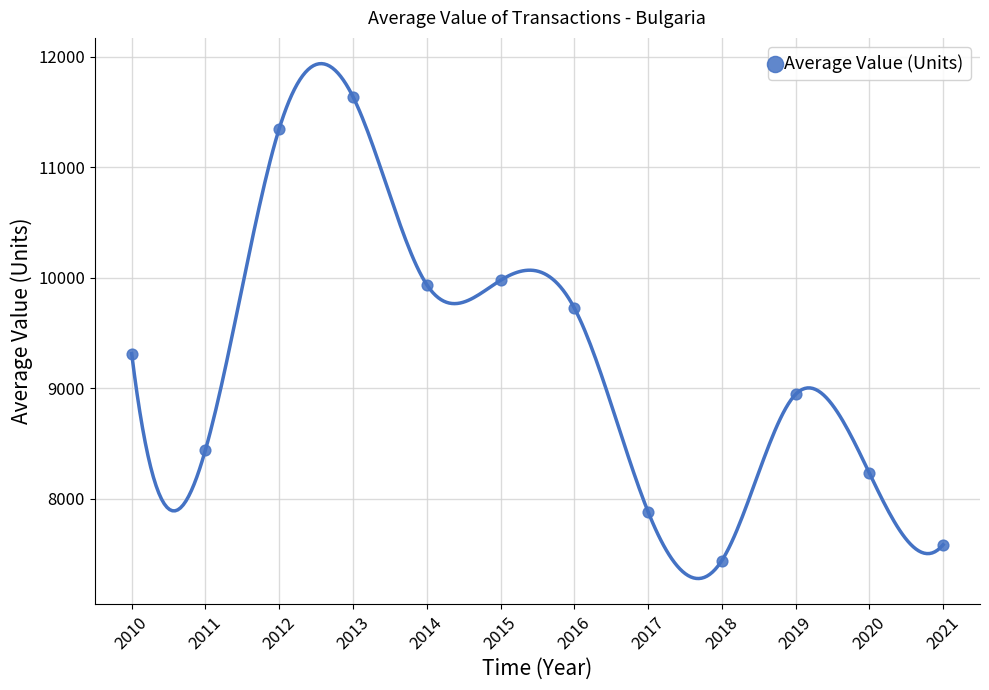

What is the range of Y values (max minus min)?

4199.8